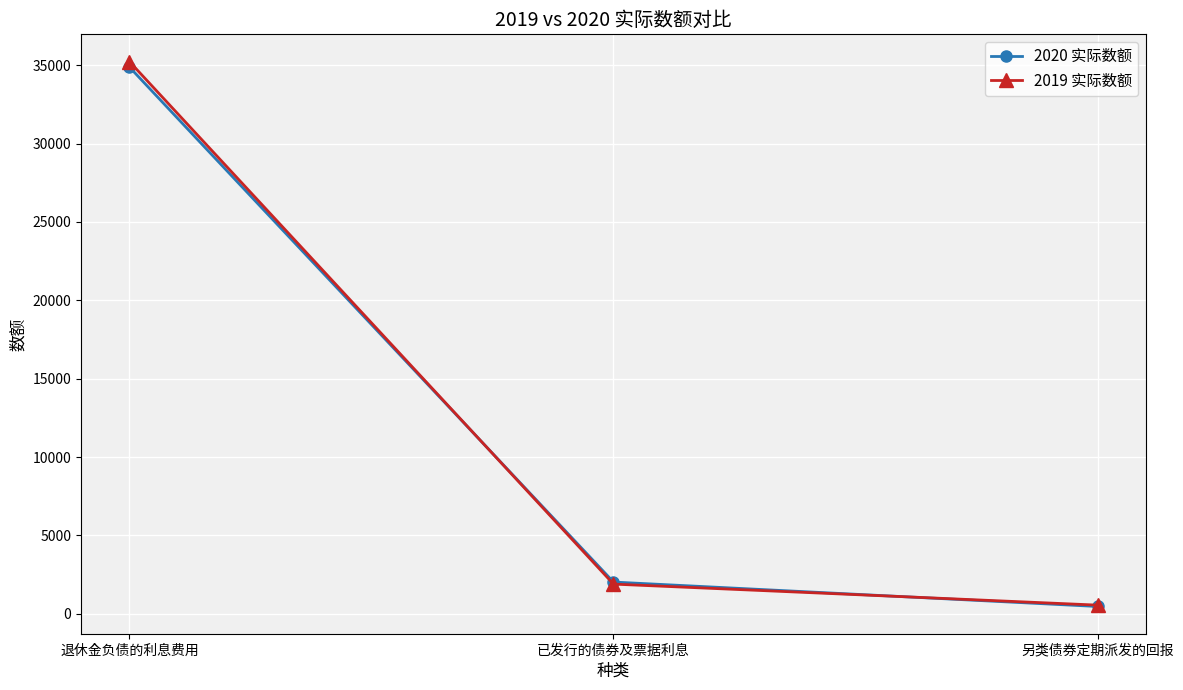

What are all the series names shown in the legend?

2020 实际数额, 2019 实际数额